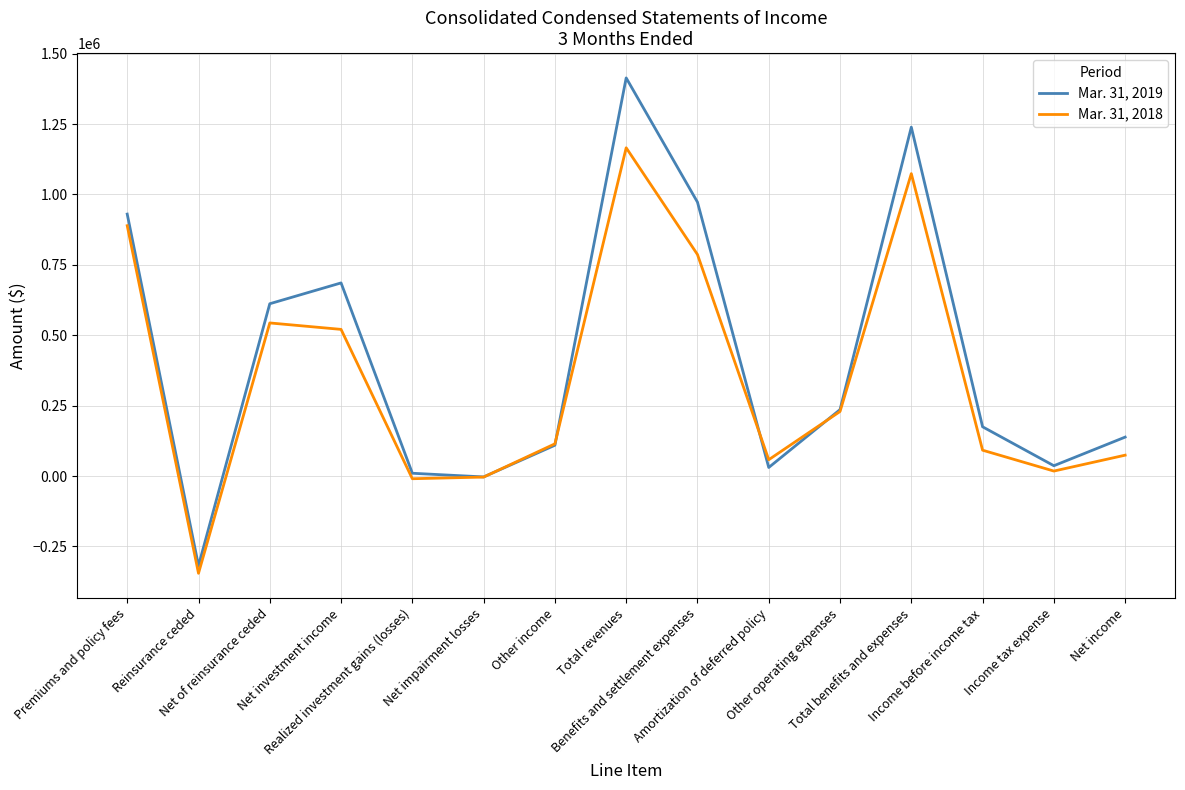

List the series in order of their overall mean, lowest first.

Mar. 31, 2018, Mar. 31, 2019